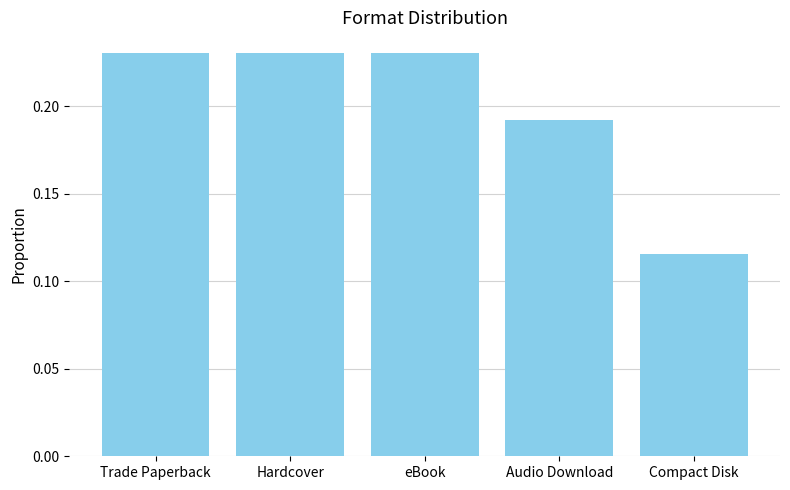

Is it true that the value at Hardcover is 0.3?

False